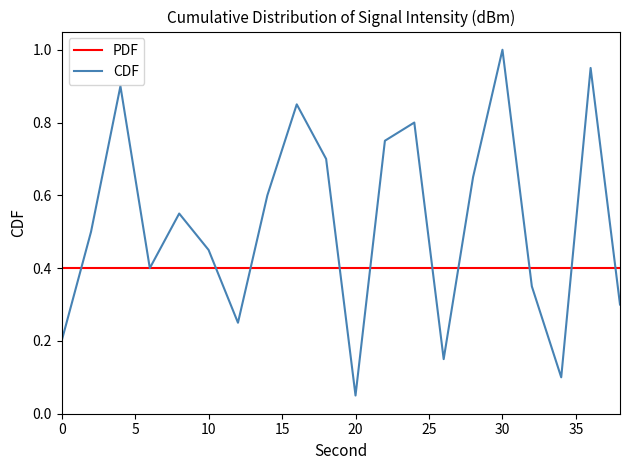

Count the number of data series in this chart.

2